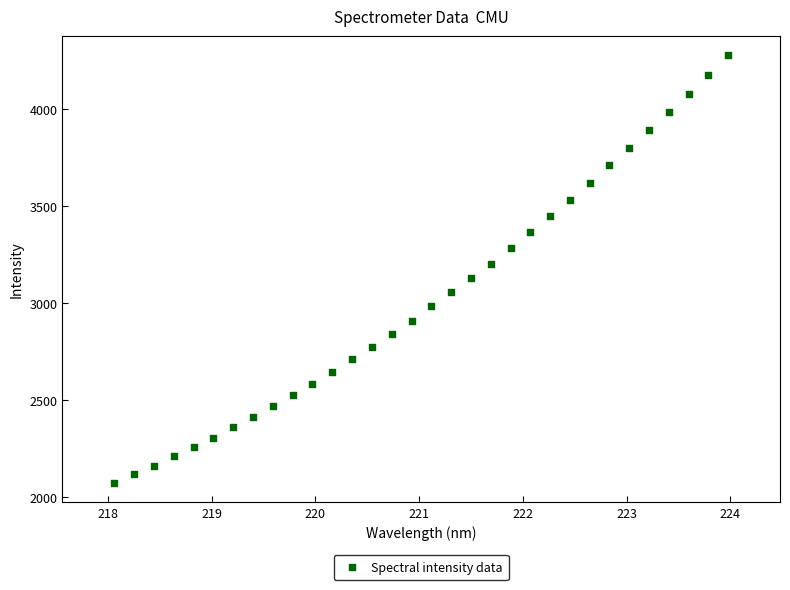

What is the range of X values (max minus min)?

5.9